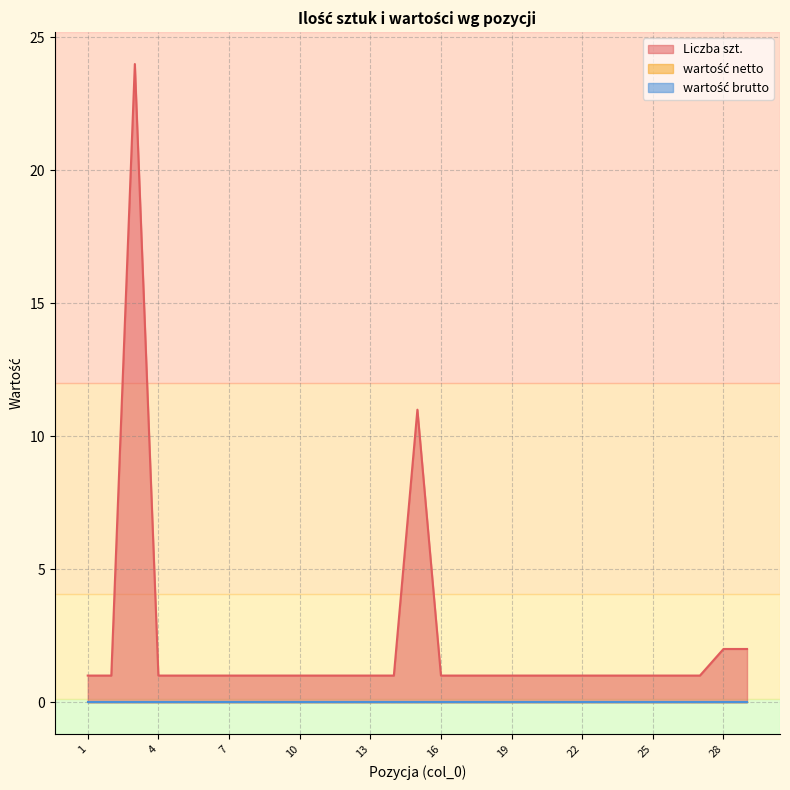

What is the greatest value displayed?

24